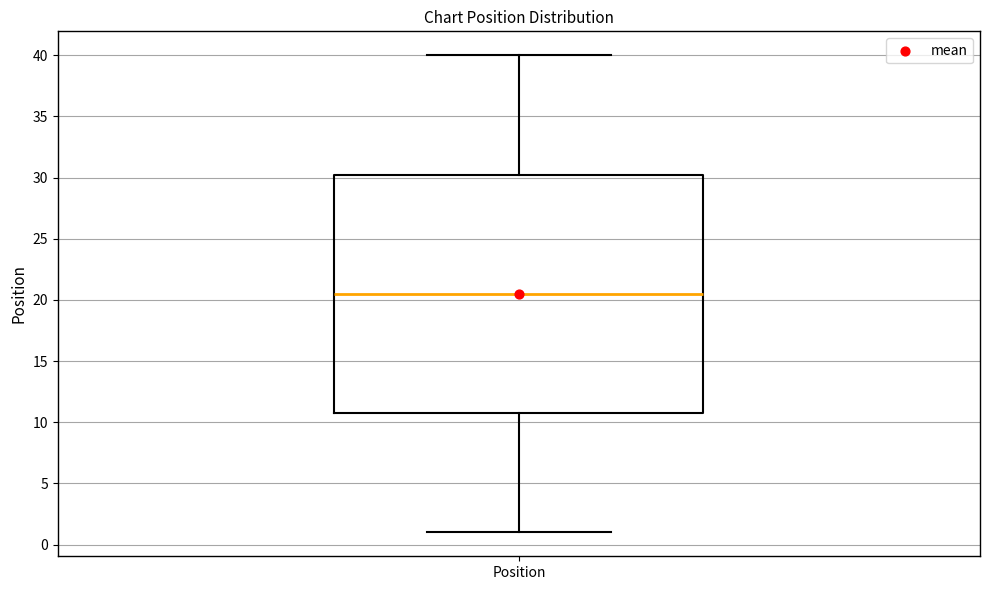

Read this box plot against the y-axis: the position of the median line, the range covered by the box, and the ends of both whiskers. The values are not printed on the chart, so give them approximately, as read against the axis.

median 20.5, box 11.0 to 30.5, whiskers 1.0 to 40.0